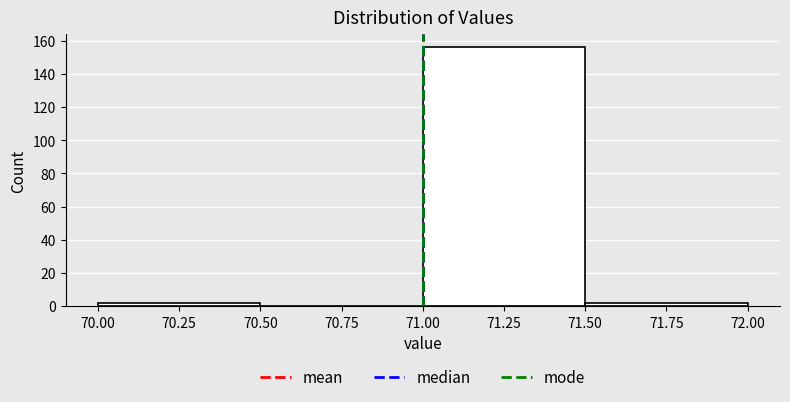

Reading left to right, list every bar in this chart as the range it spans on the x-axis followed by its height. The values are not printed on the chart, so give them approximately, as read against the axis.

70.00 to 70.50: 2
70.50 to 71.00: 0
71.00 to 71.50: 156
71.50 to 72.00: 2